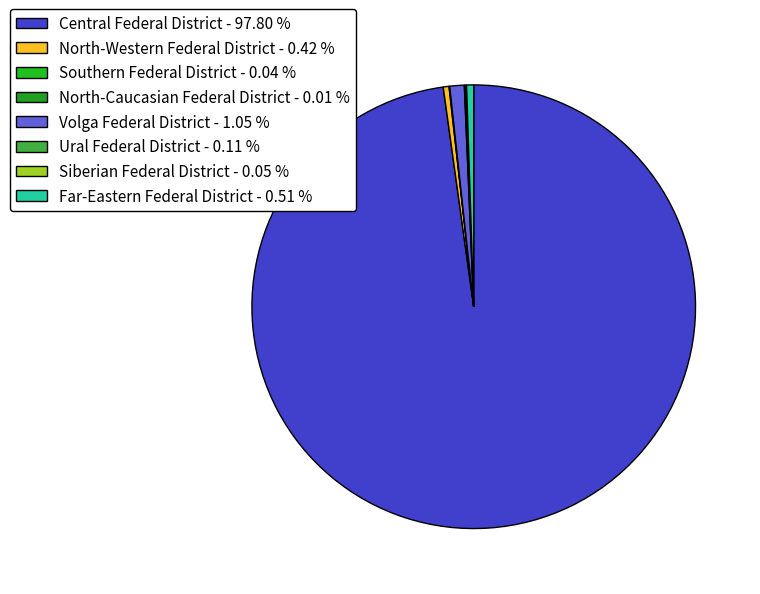

Count the number of slices in the pie.

8